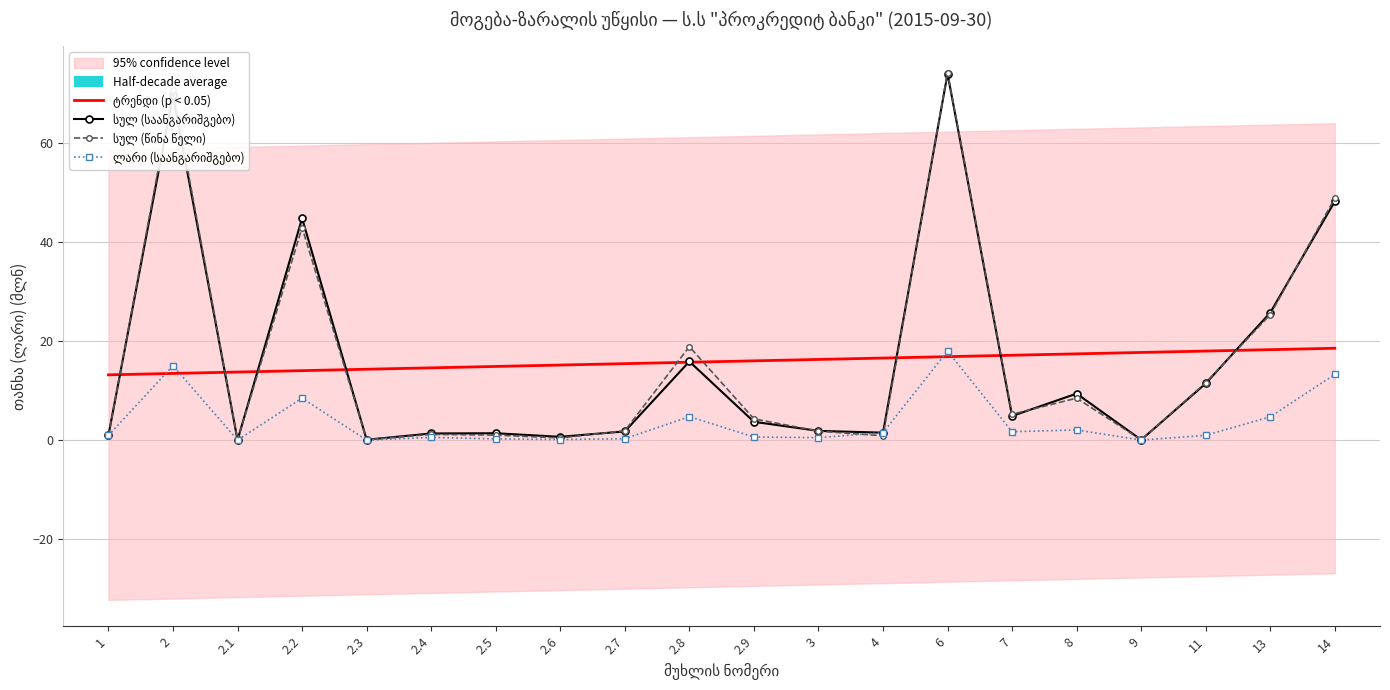

True or false: ლარი (საანგარიშგებო) has a value of 0.4 at 1.

False